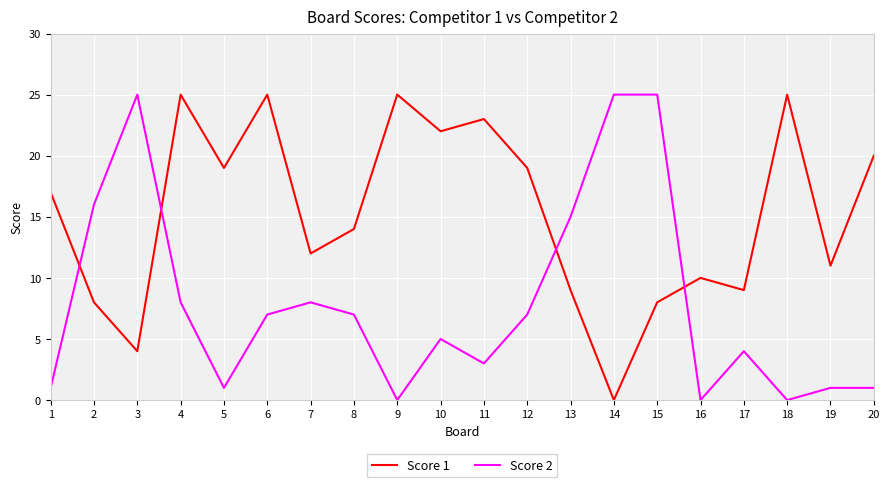

True or false: Score 2 has a value of 0 at 18.

True